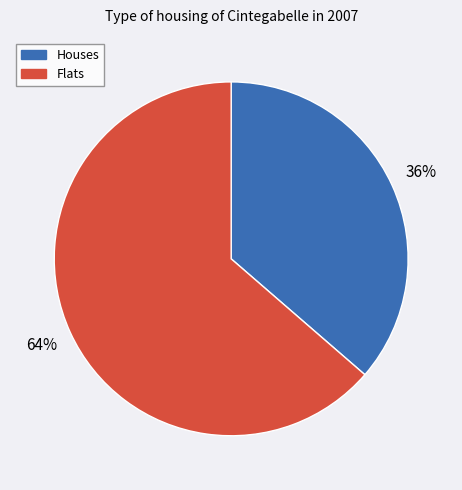

To the nearest percent, what is the average slice percentage?

50%